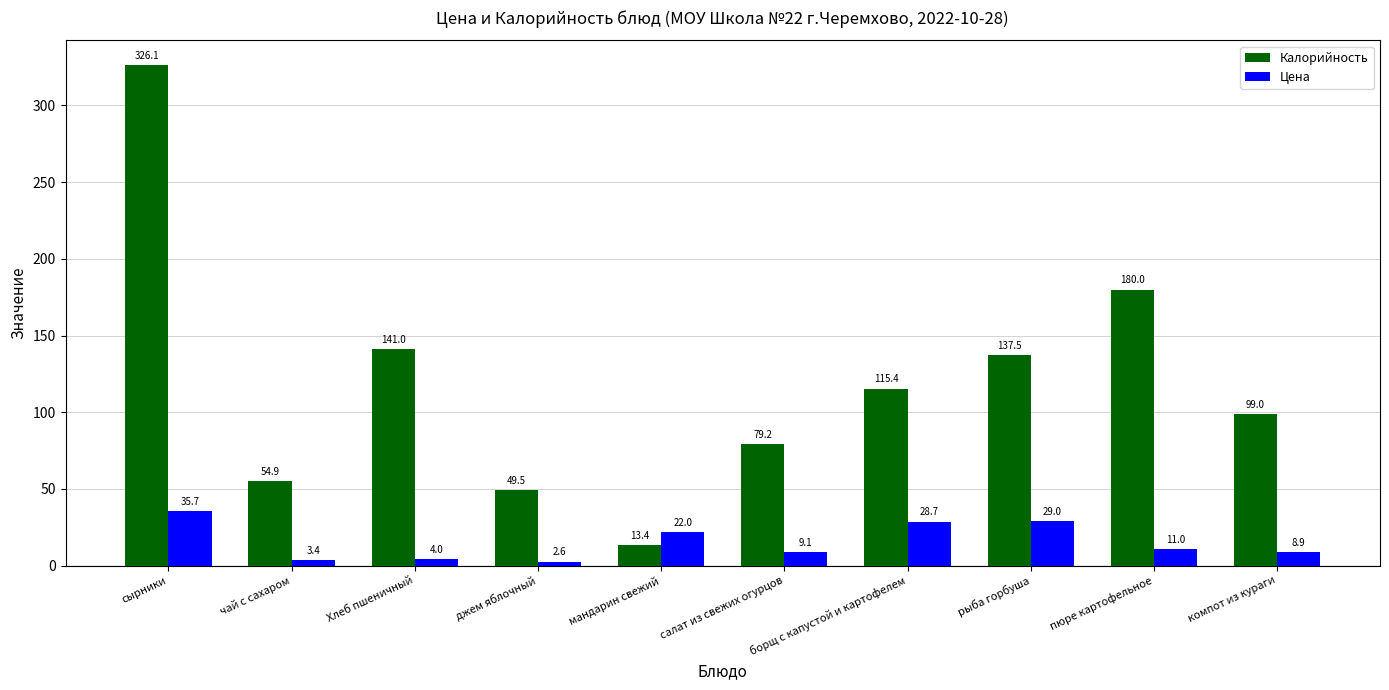

Which label corresponds to the largest value in the chart?

сырники